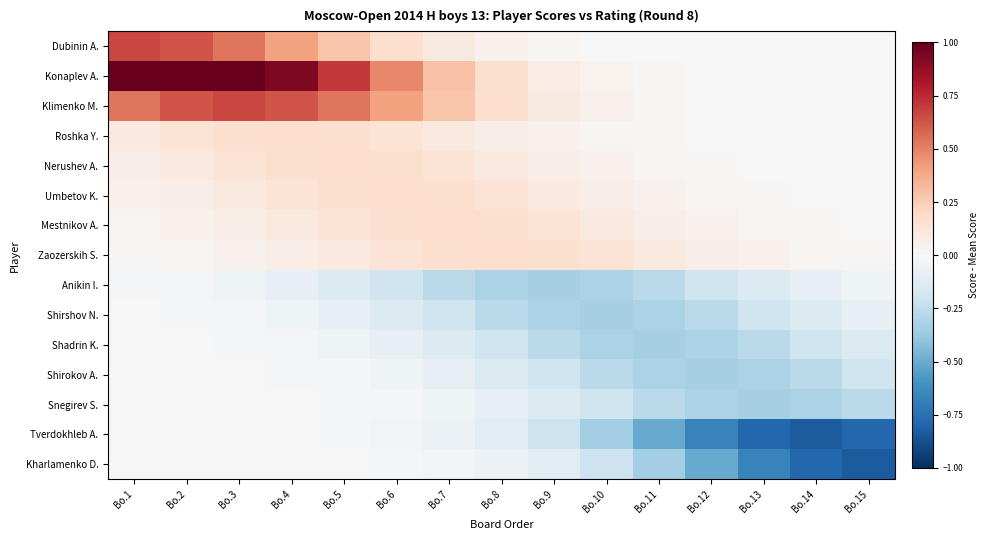

Which series changed the most between Bo.4 and Bo.10?

Konaplev A.